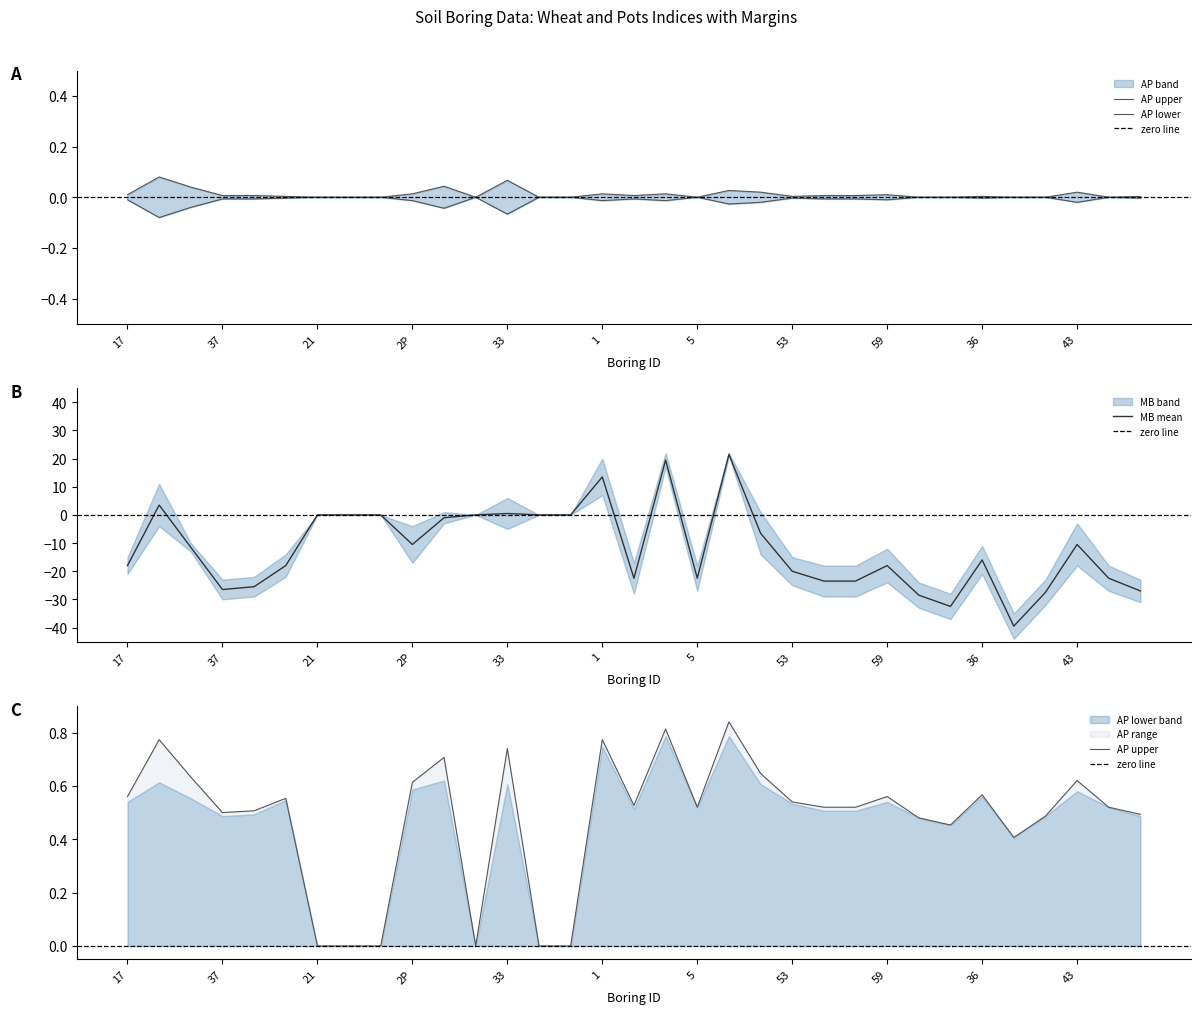

The APWHEAT series shows 0.5 at 2. True or false?

True